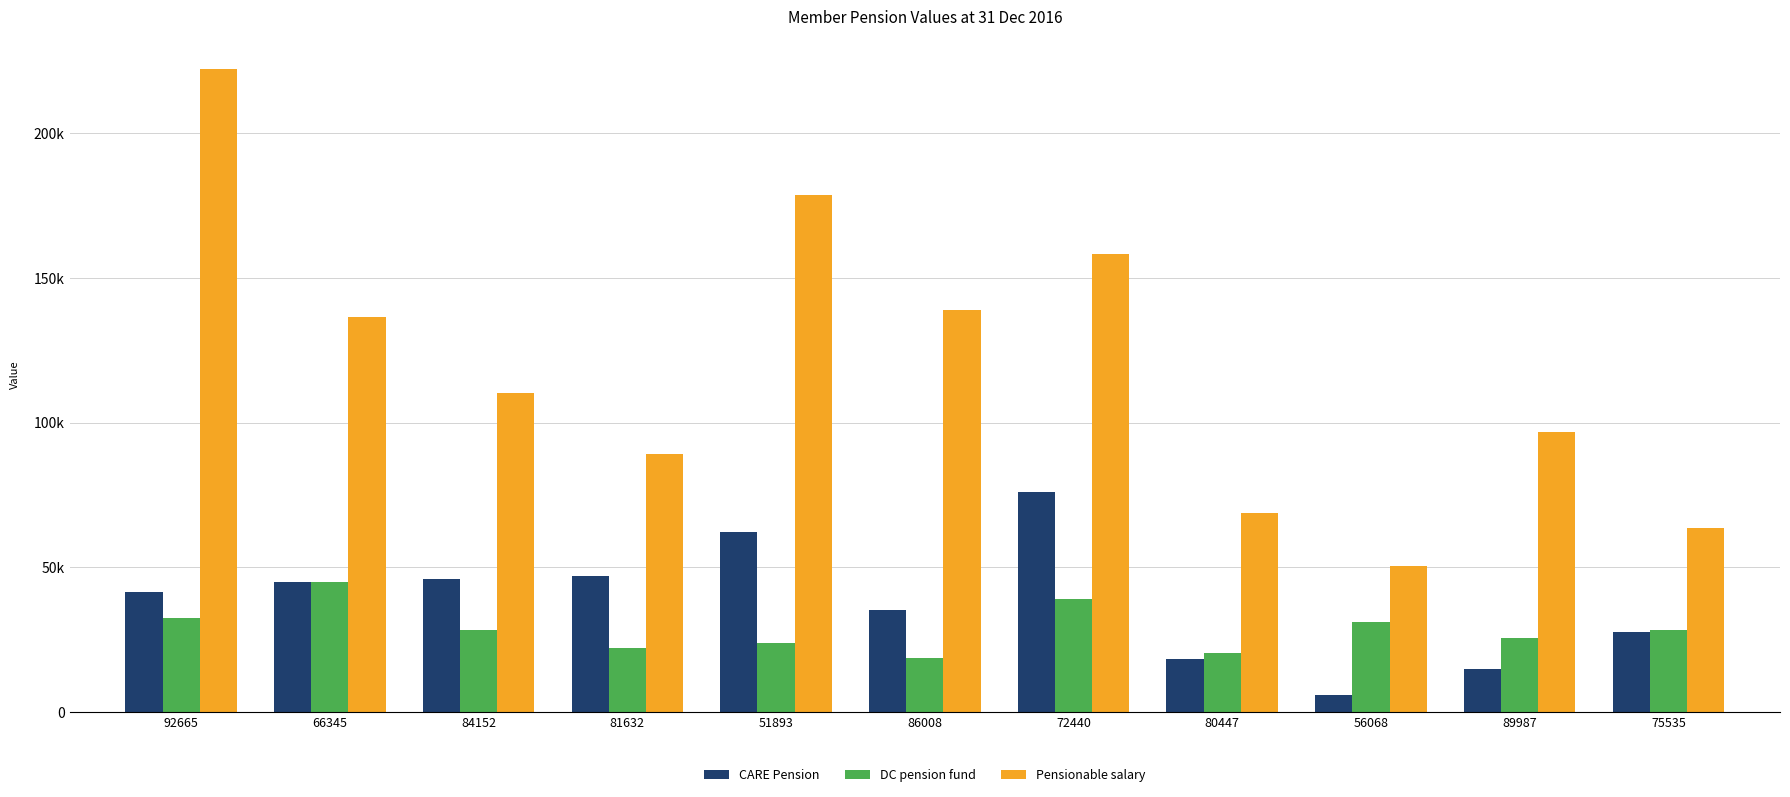

What is the sum of the CARE Pension values at 80447 and 89987?

33197.4